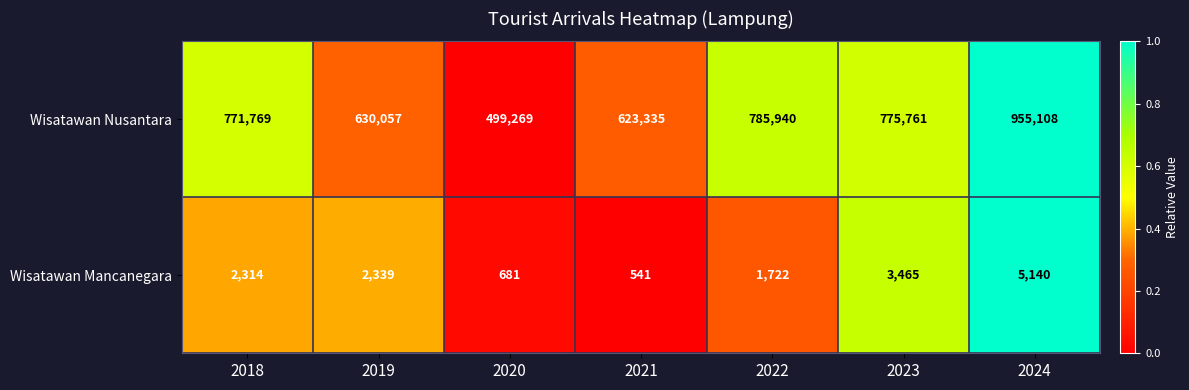

Reading left to right, list all the values displayed in this chart.

Wisatawan Nusantara: 2018=771769	2019=630057	2020=499269	2021=623335	2022=785940	2023=775761	2024=955108
Wisatawan Mancanegara: 2018=2314	2019=2339	2020=681	2021=541	2022=1722	2023=3465	2024=5140